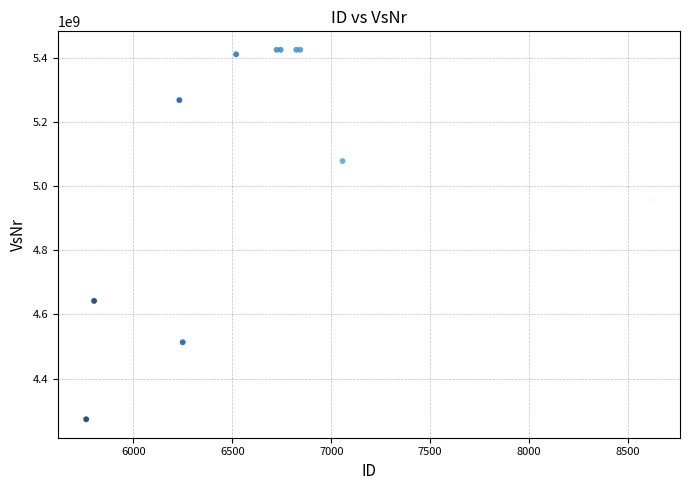

What Y value in the scatter plot is closest to 4849160955?

4958051007